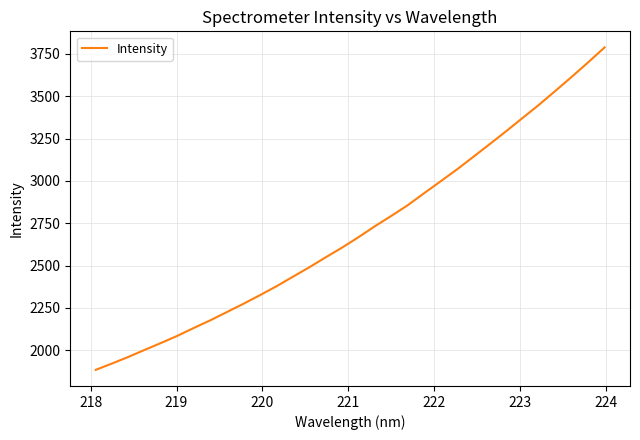

What is the difference between the maximum and minimum values?

1904.3